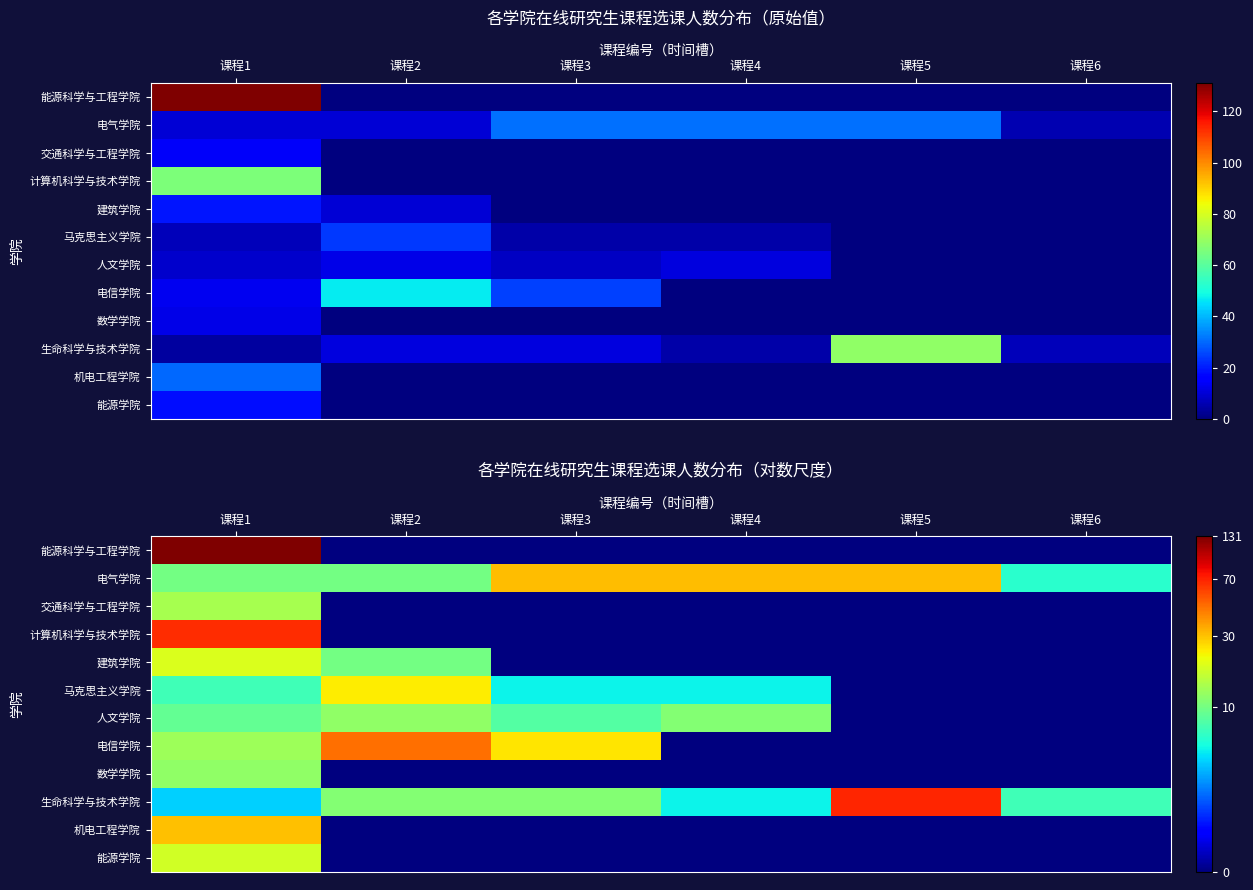

Which has a higher value, 课程4 or 课程5?

课程4